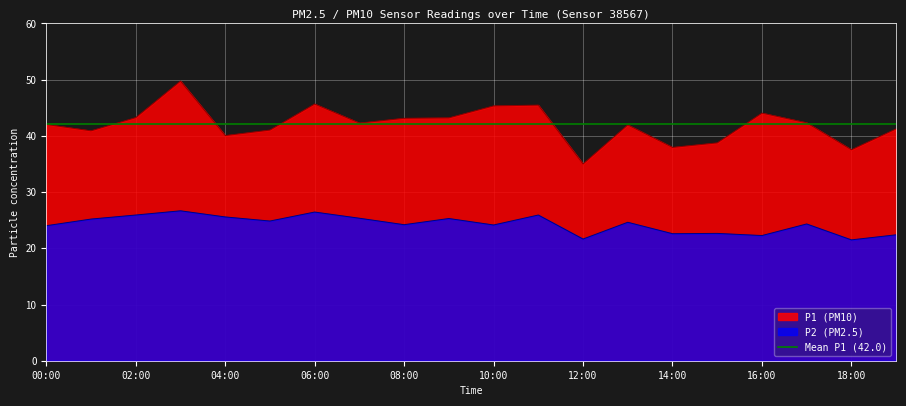

Which series has the widest spread of values?

P1